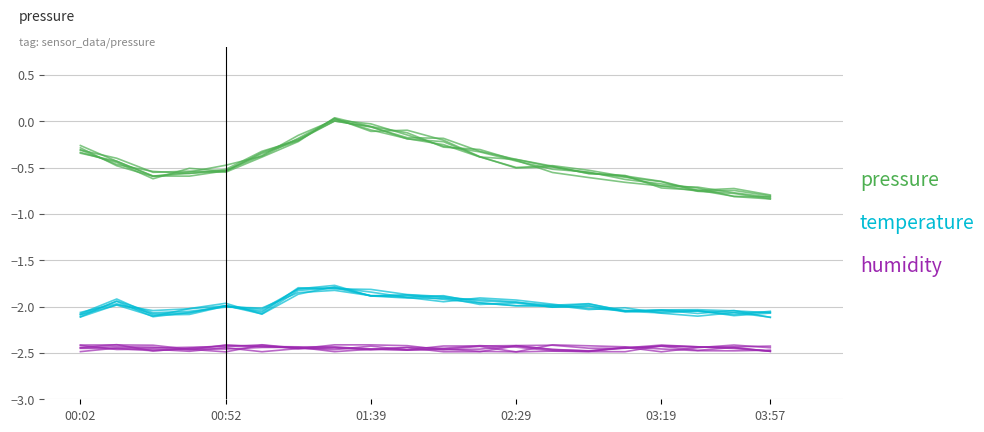

The humidity series shows -1.5 at 14. True or false?

False